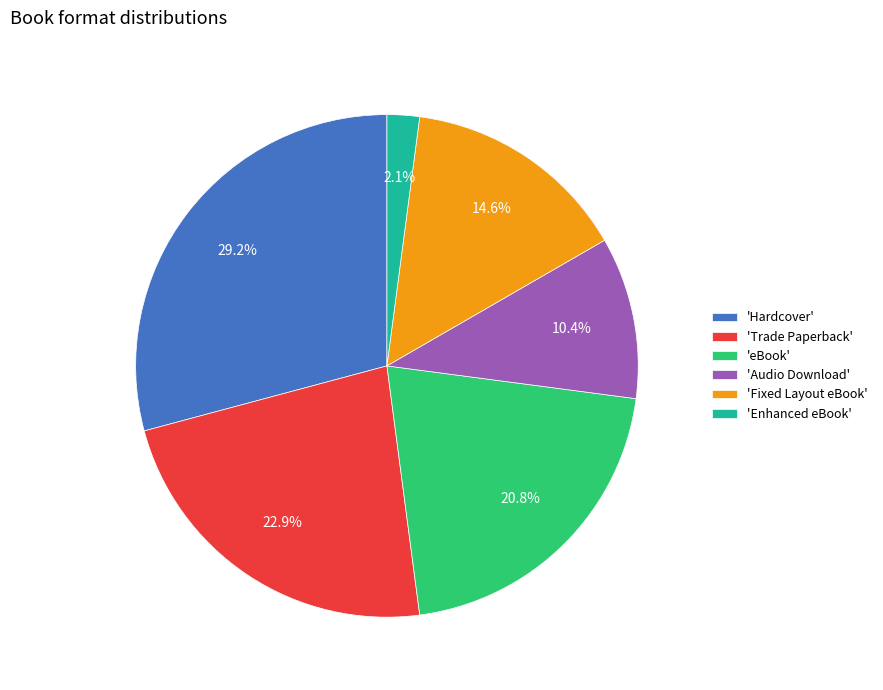

Combined, what portion of the pie is 'Hardcover' and 'Trade Paperback'?

52.1%